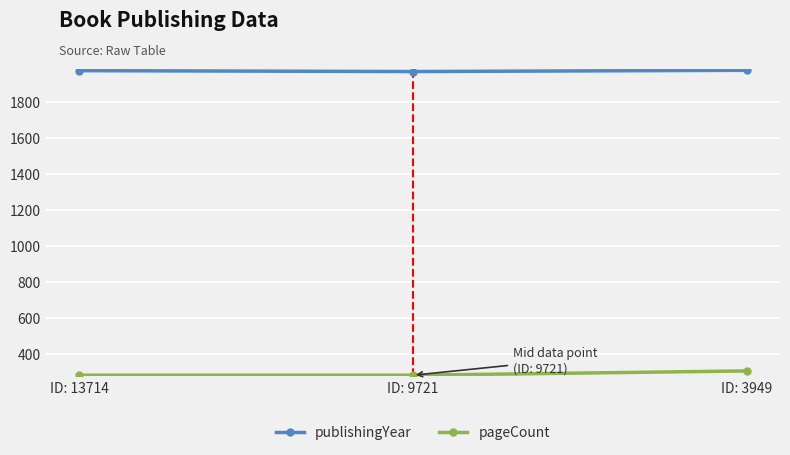

What are all the series names shown in the legend?

publishingYear, pageCount